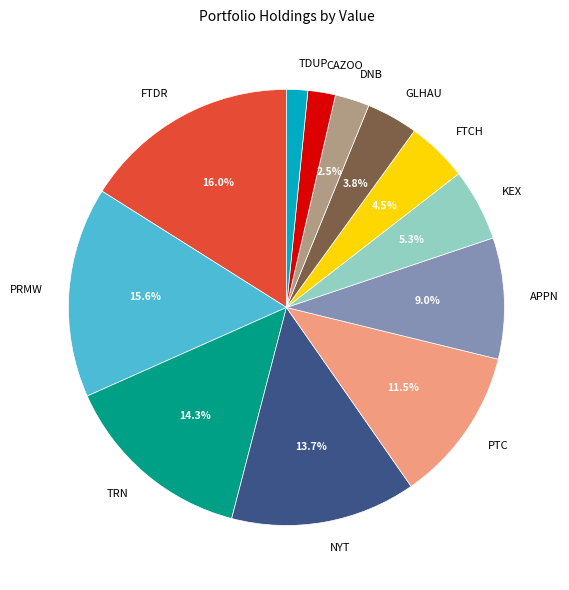

Is APPN the majority of the pie?

No